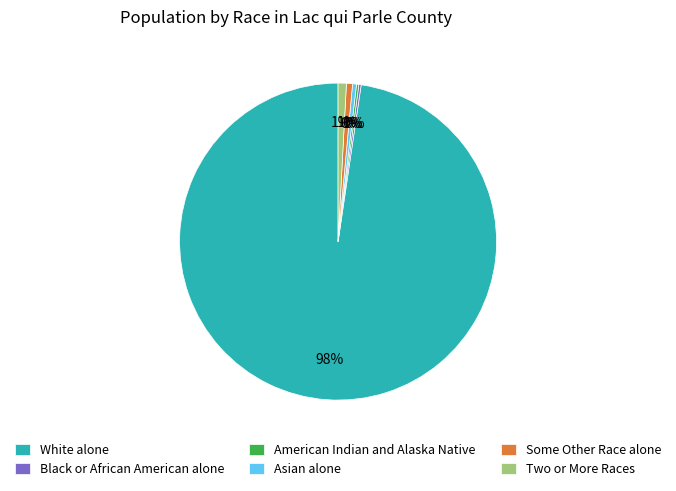

What is the largest slice in the pie chart?

White alone